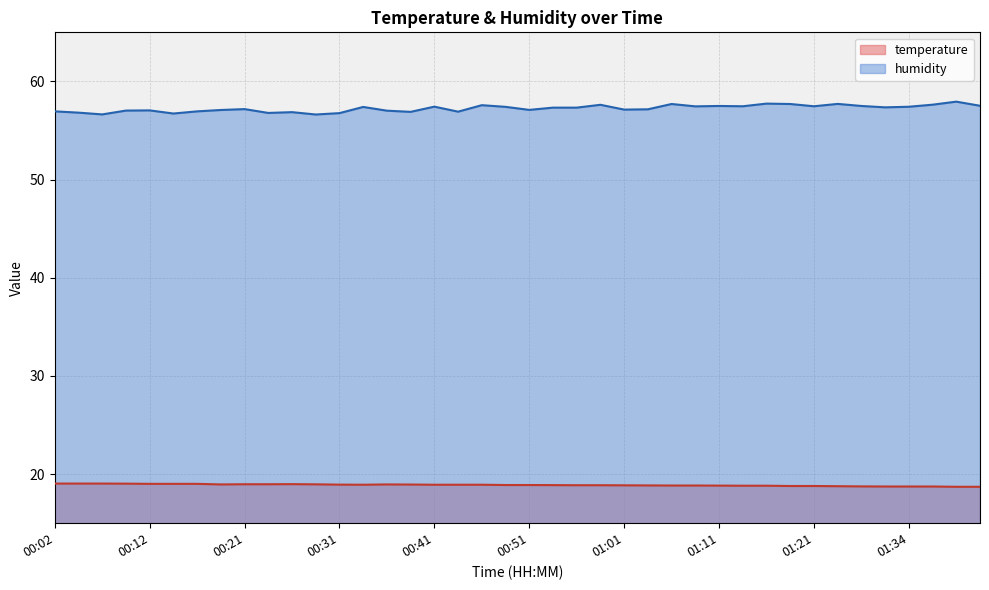

How many series are shown in this chart?

2